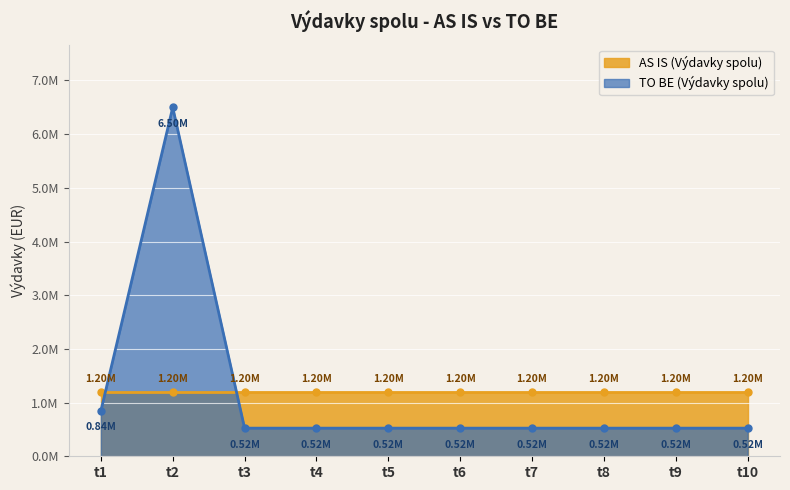

Approximately how many times larger is the value at t6 compared to t5?

1.0